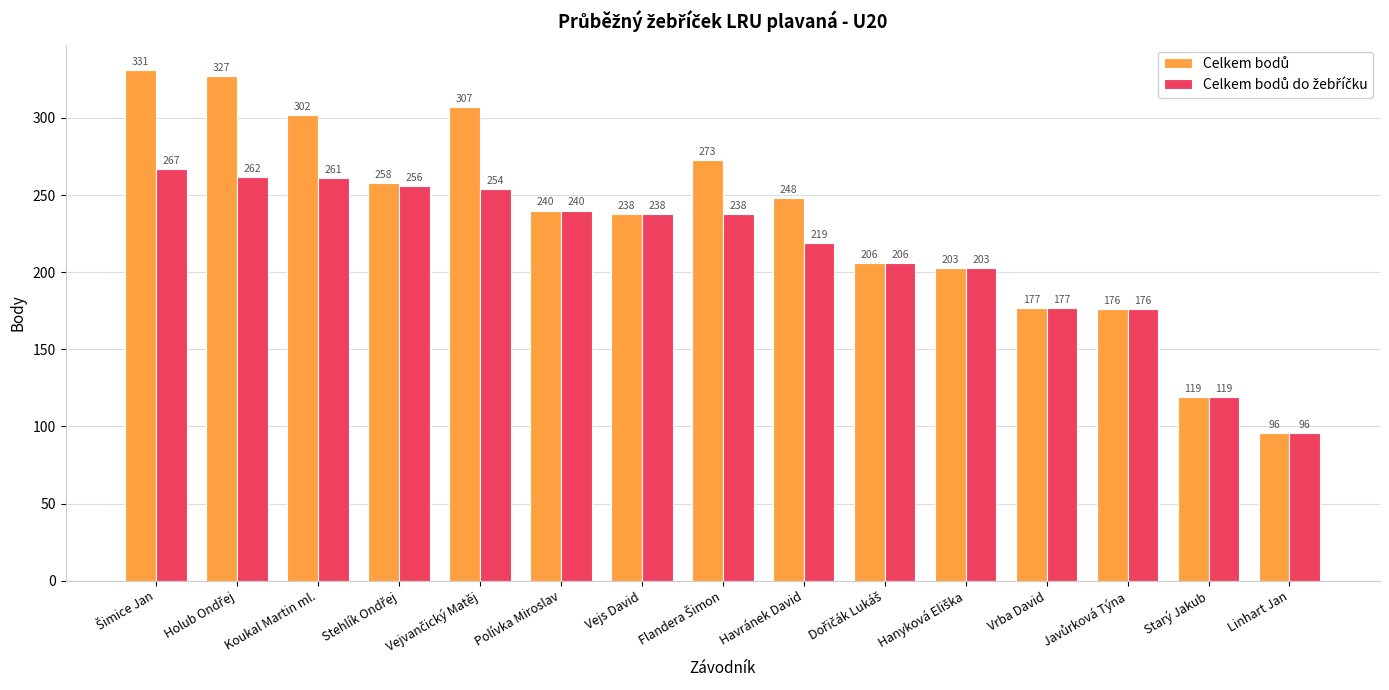

What is the total value across all series at Starý Jakub?

238